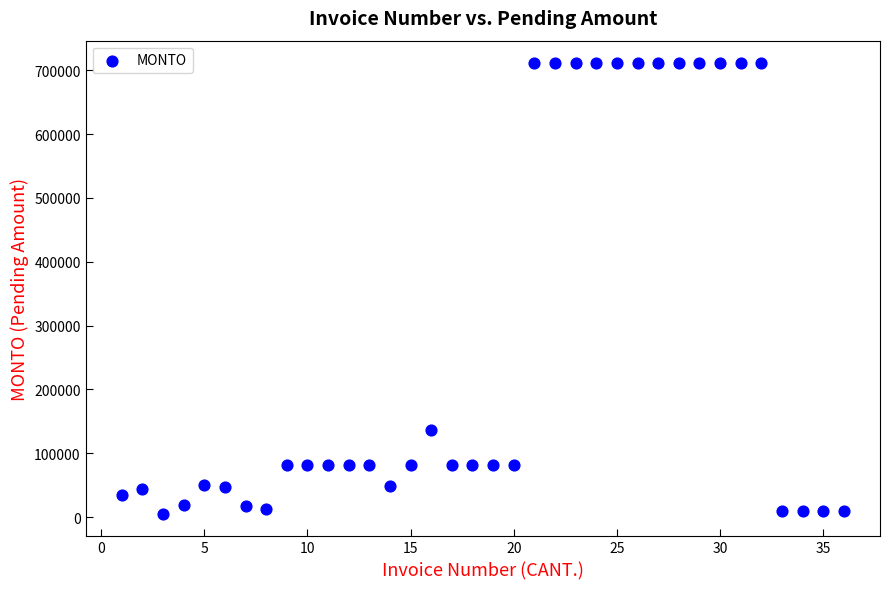

What is the range of Y values (max minus min)?

706044.0